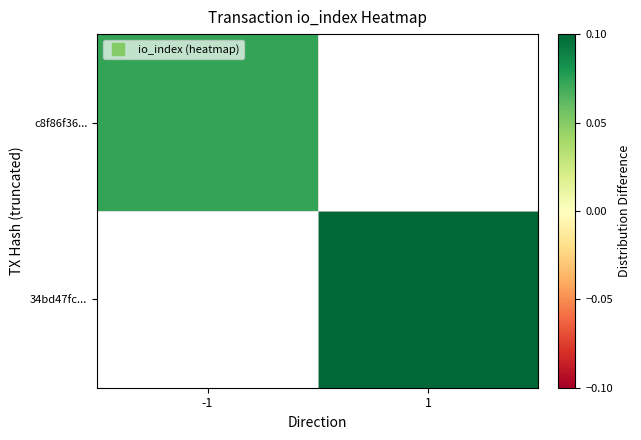

Rank the categories by c8f86f36... value from lowest to highest.

-1, 1